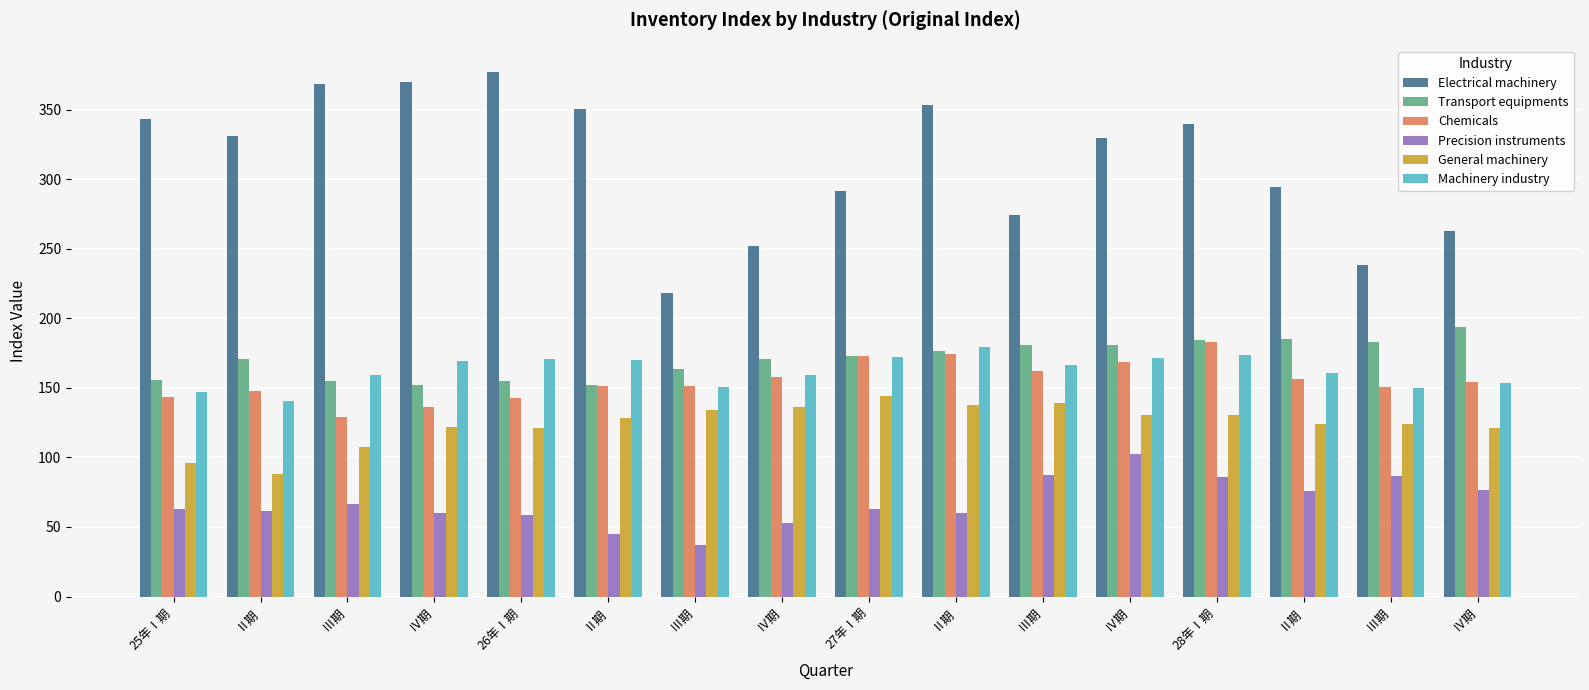

What is the average value of the General machinery series?

124.1